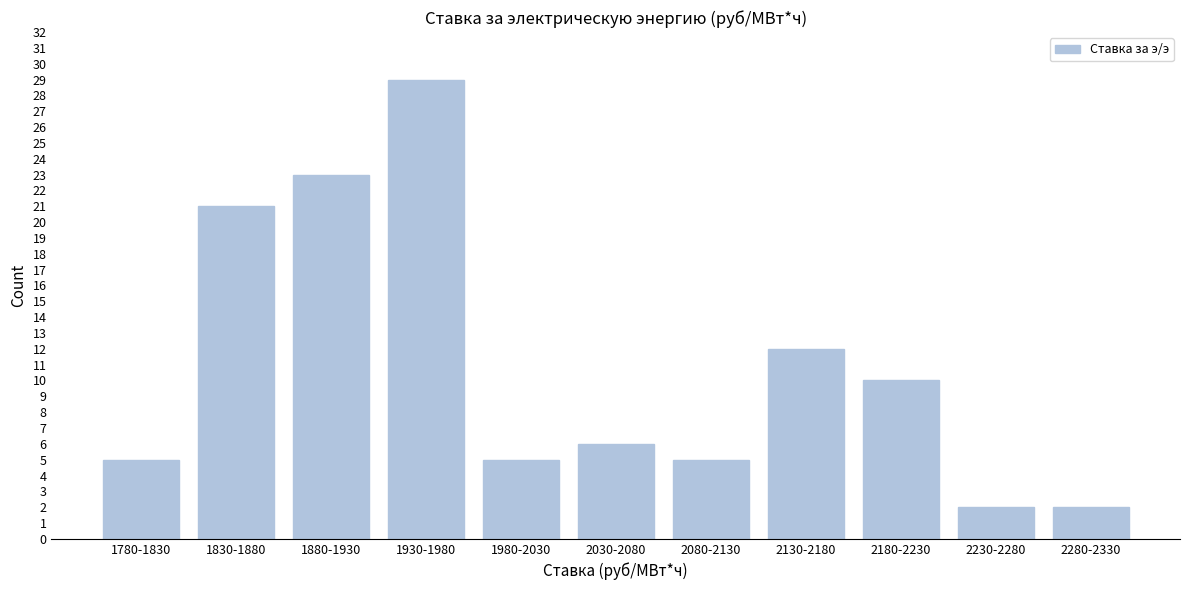

Reading left to right, what are all the values shown in this chart?

1780-1830=5	1830-1880=21	1880-1930=23	1930-1980=29	1980-2030=5	2030-2080=6	2080-2130=5	2130-2180=12	2180-2230=10	2230-2280=2	2280-2330=2